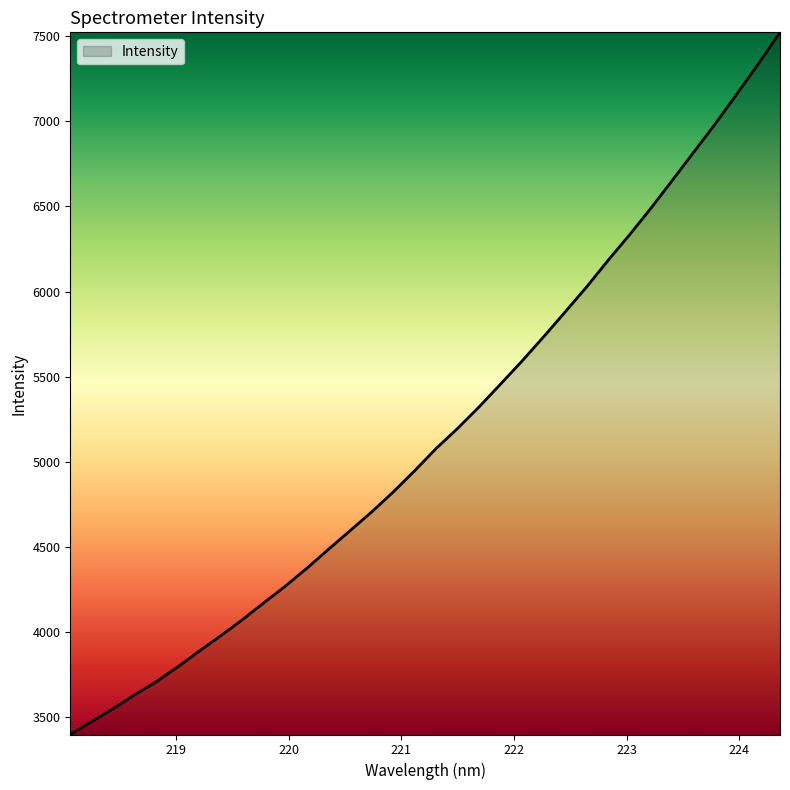

Reading left to right, what are all the values shown in this chart?

3399.5	3476.3	3551.7	3633.0	3709.8	3796.9	3889.9	3980.0	4074.0	4173.6	4271.5	4376.5	4487.3	4596.3	4705.8	4822.8	4948.1	5078.8	5197.0	5323.3	5457.5	5593.1	5734.7	5880.5	6027.6	6183.7	6334.0	6491.0	6655.3	6821.2	6987.4	7161.7	7338.6	7522.3